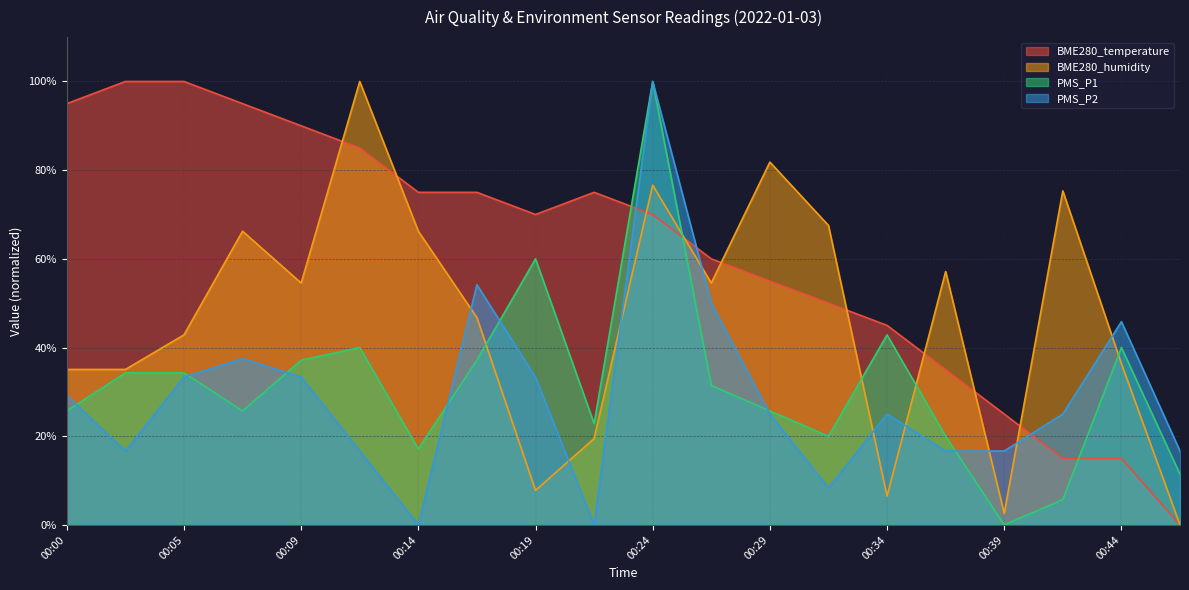

Which category has the highest value in the PMS_P2 series?

00:24